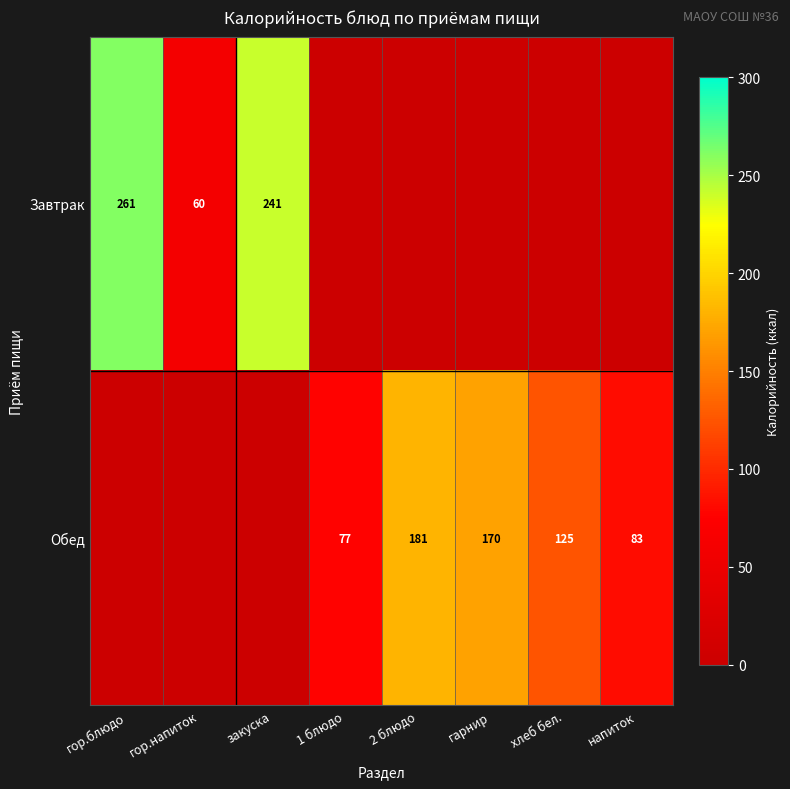

Is it true that Обед equals 170 at гарнир?

True